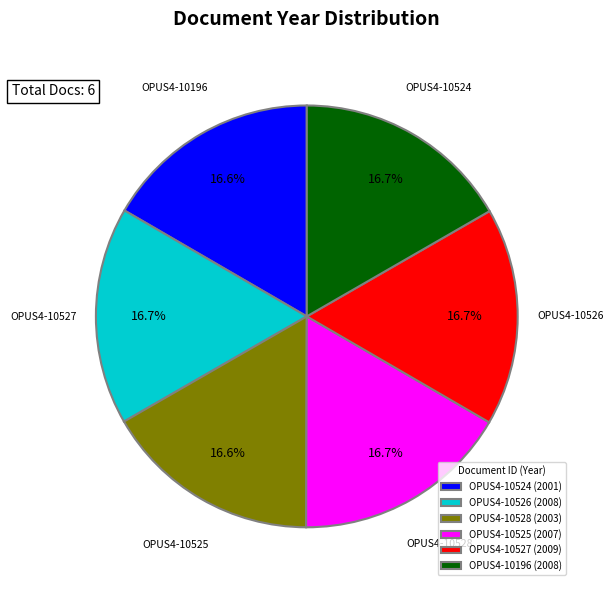

Is there a majority slice in this chart?

No